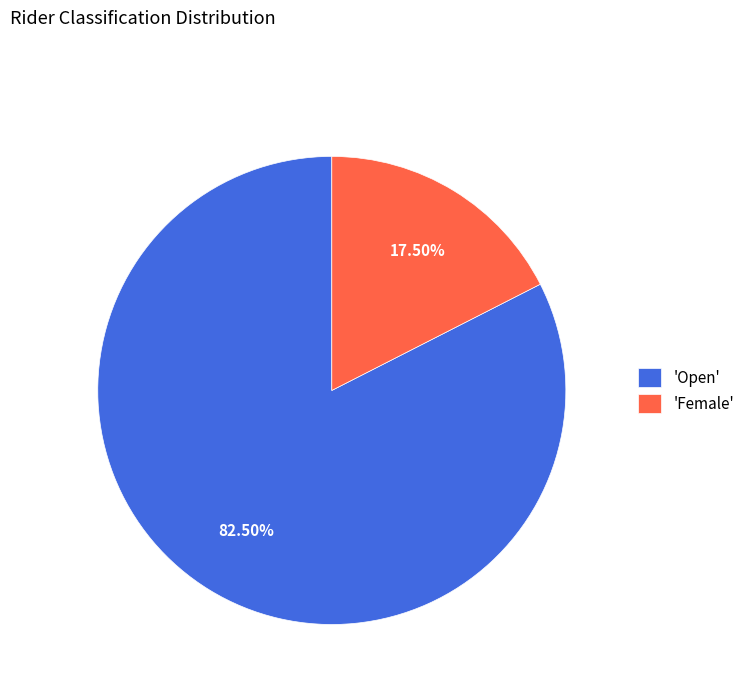

Which slice represents more than half of the pie?

'Open'